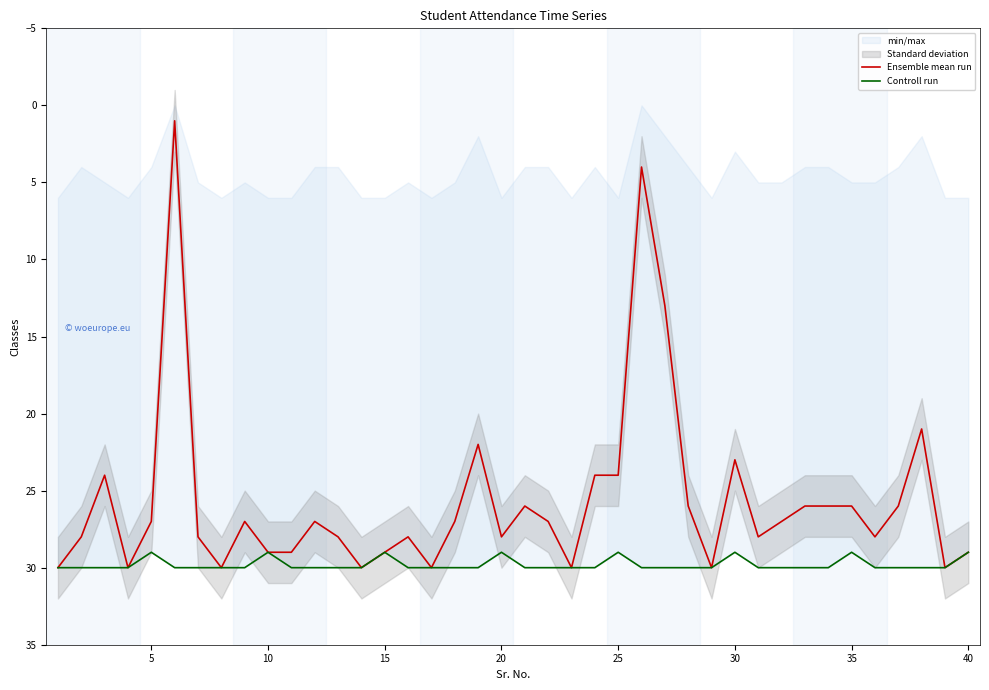

True or false: Ensemble mean run and Controll run intersect in this chart.

False